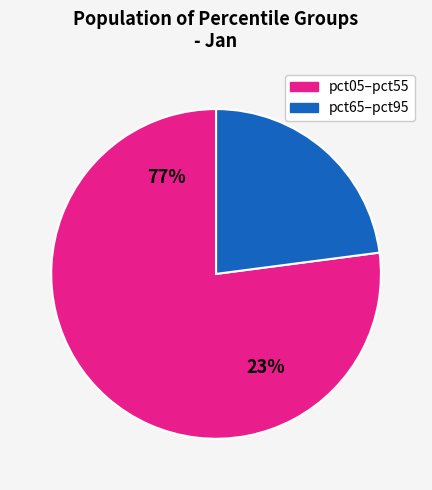

Is there any slice that represents more than half of the pie?

Yes